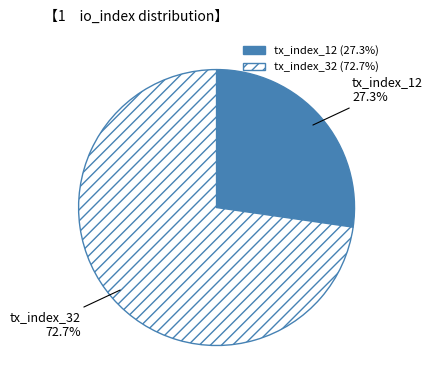

To the nearest percent, what is the difference between the largest and smallest slice percentages?

45%